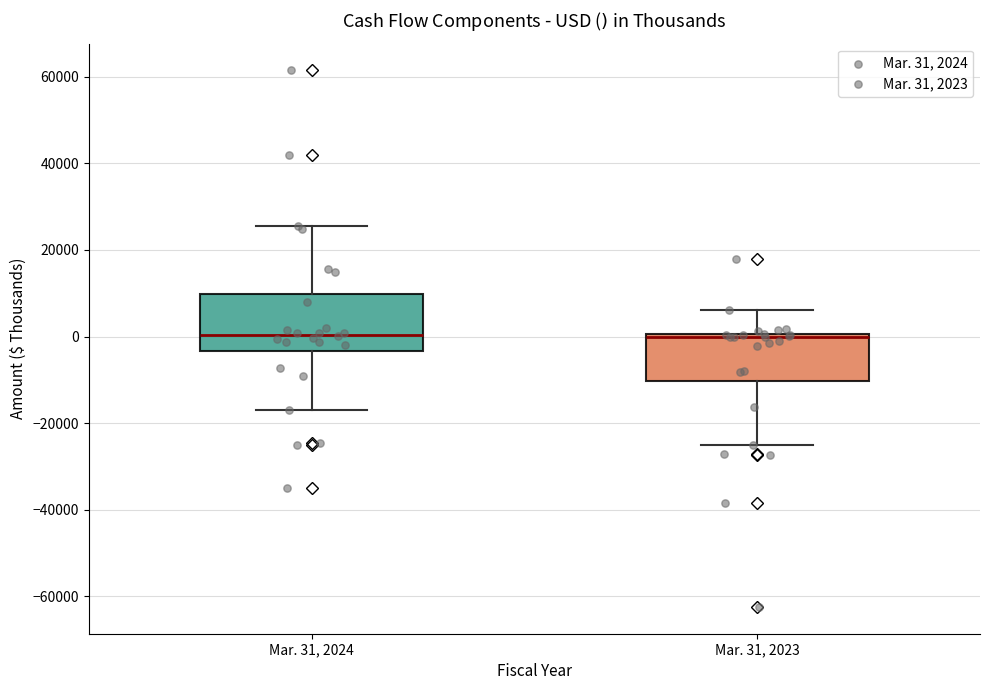

Reading left to right, read every box against the y-axis: the position of its median line, the range the box covers, and the ends of its whiskers. The values are not printed on the chart, so give them approximately, as read against the axis.

Mar. 31, 2024: median 0, box -4000 to 10000, whiskers -18000 to 26000
Mar. 31, 2023: median 0 (drawn on the box's upper edge), box -10000 to 0, whiskers -26000 to 6000